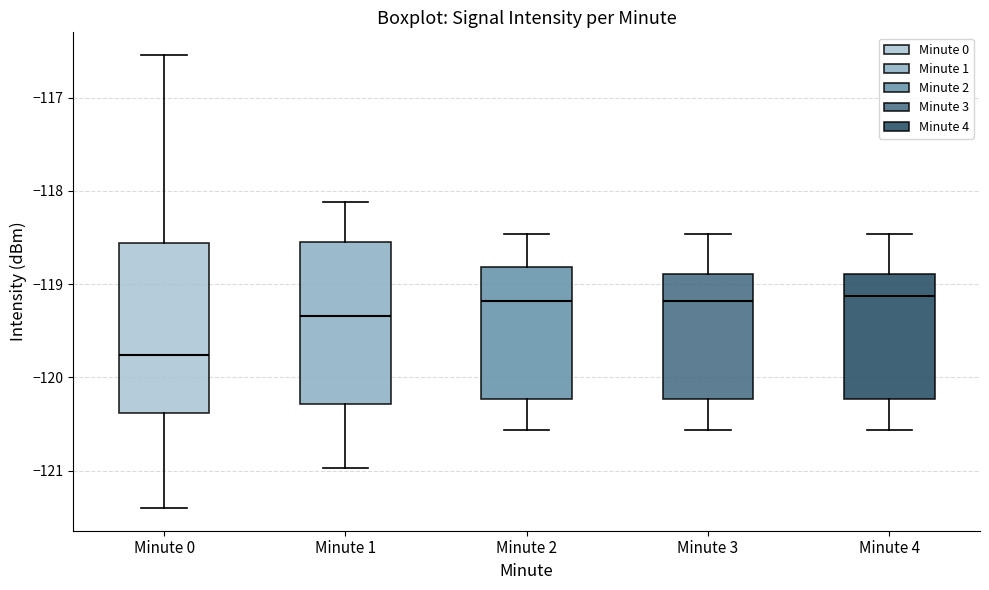

Reading left to right, transcribe this box plot: for each box, give where its median line is, the range the box spans, and where its two whiskers end, as read against the y-axis. The values are not printed on the chart, so give them approximately, as read against the axis.

Minute 0: median -119.8, box -120.4 to -118.6, whiskers -121.4 to -116.5
Minute 1: median -119.3, box -120.3 to -118.5, whiskers -121.0 to -118.1
Minute 2: median -119.2, box -120.2 to -118.8, whiskers -120.6 to -118.5
Minute 3: median -119.2, box -120.2 to -118.9, whiskers -120.6 to -118.5
Minute 4: median -119.1, box -120.2 to -118.9, whiskers -120.6 to -118.5